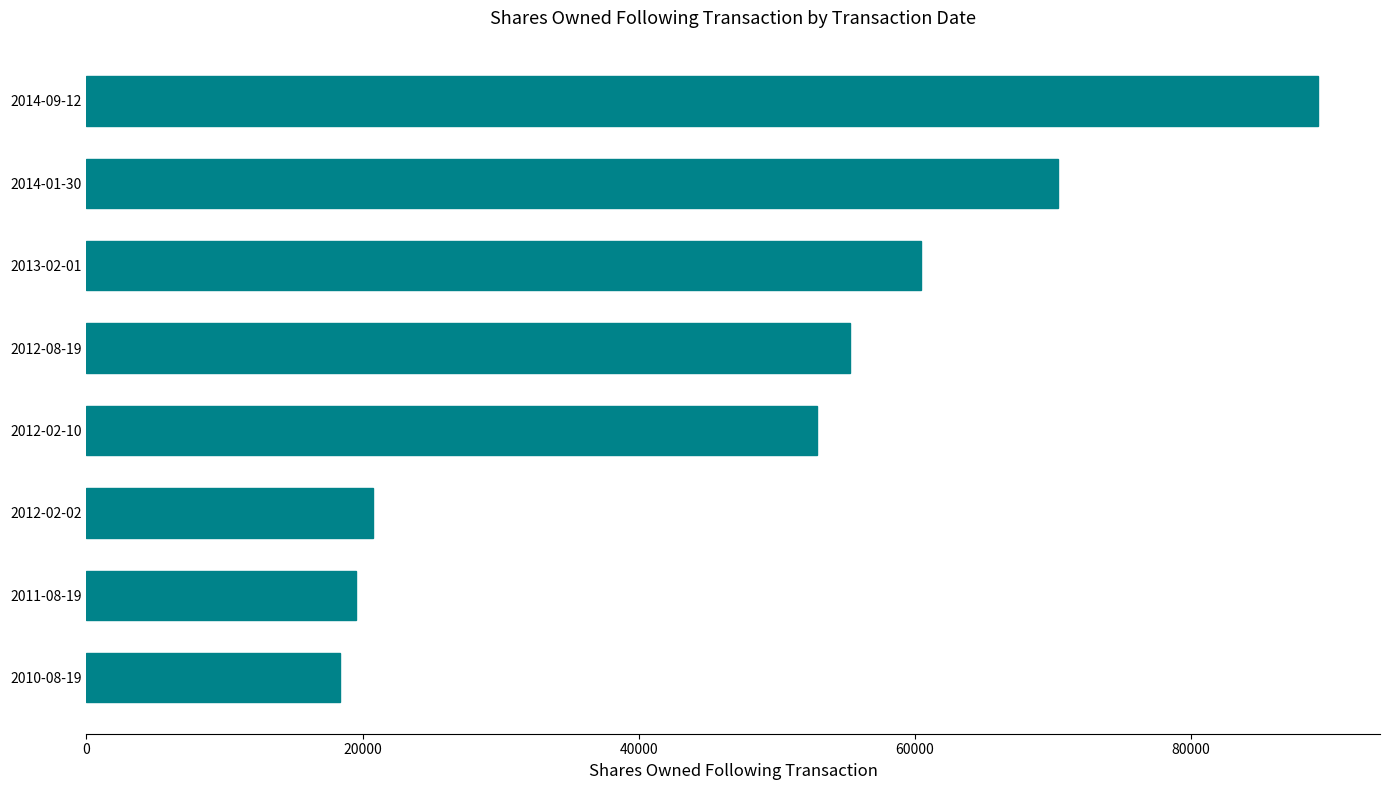

What is the change in value from 2012-08-19 to 2014-09-12?

+33918